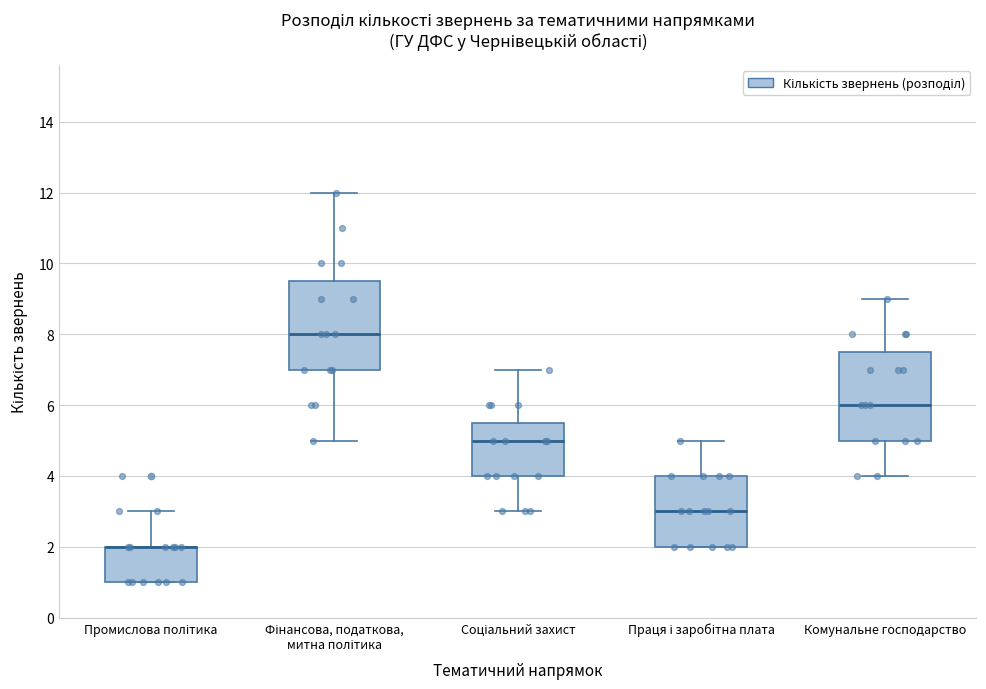

Where is the upper edge of the box for Комунальне господарство on the y-axis? The values are not printed on the chart, so give them approximately, as read against the axis.

7.6